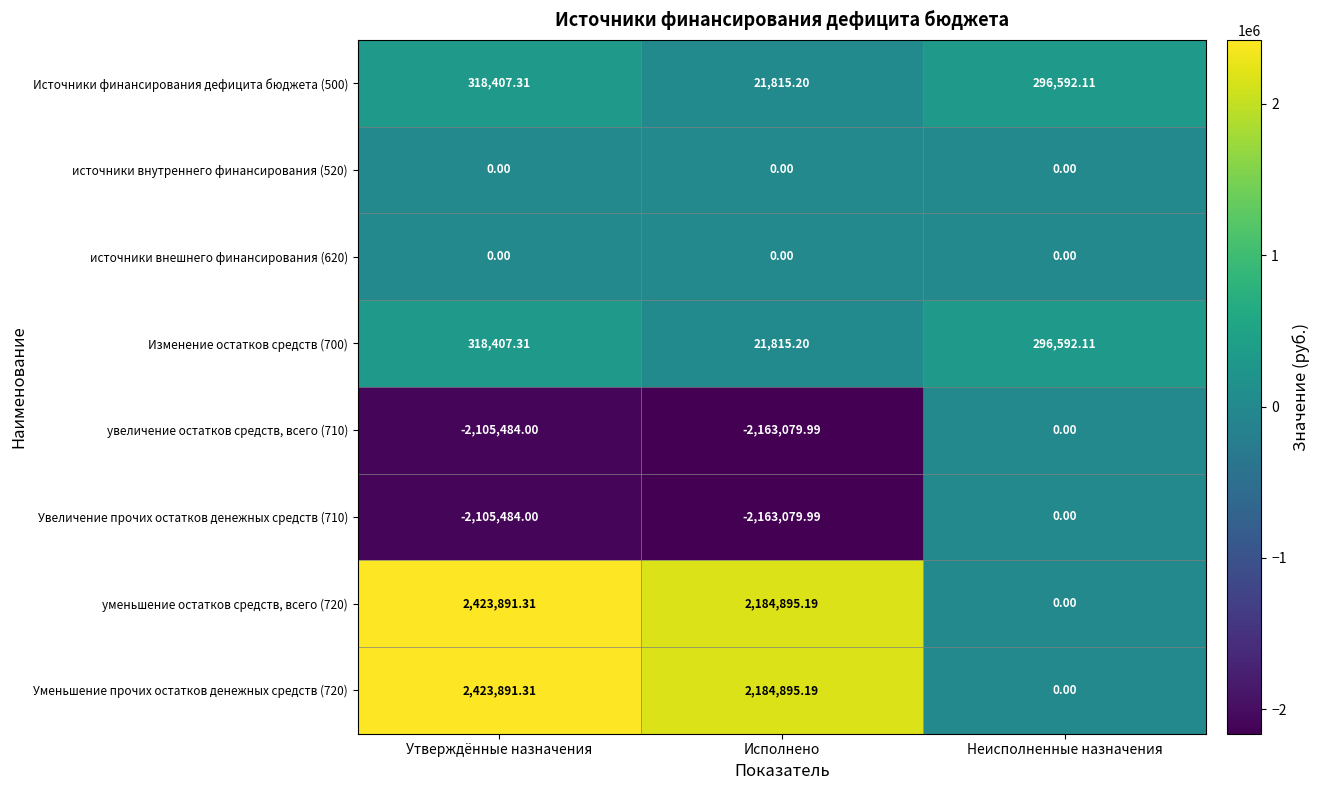

What is the greatest value displayed?

2423891.3